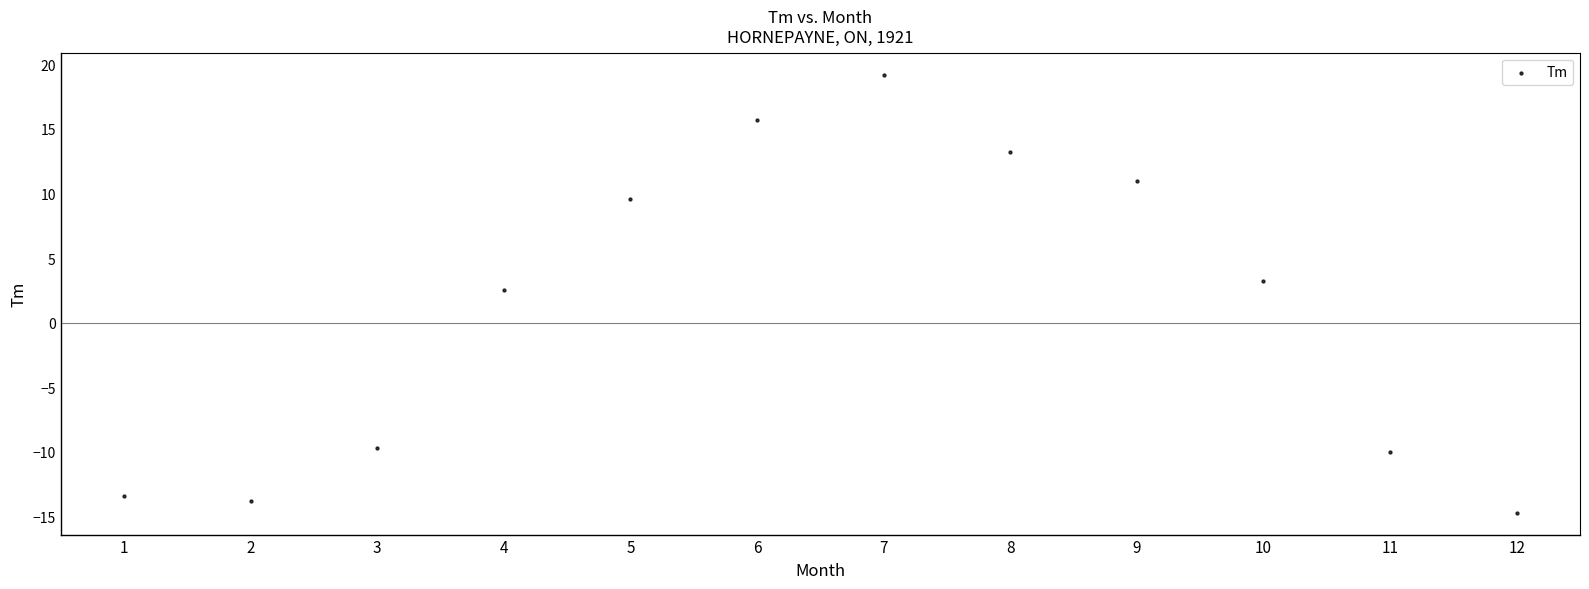

What Y value in the scatter plot is closest to 2?

2.5